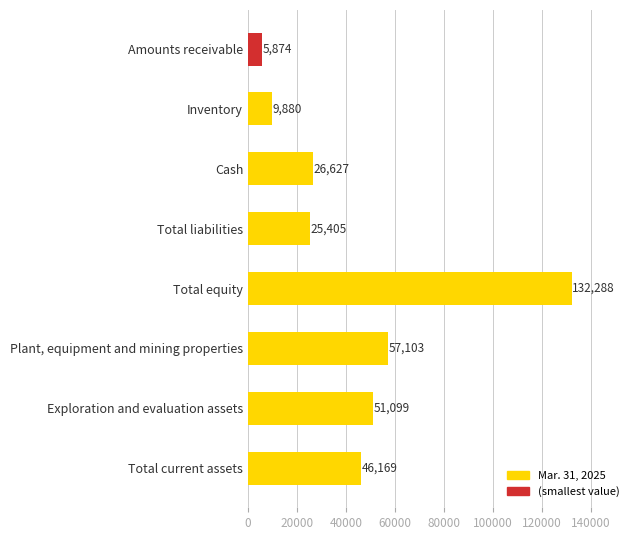

Count the number of categories in the chart.

8